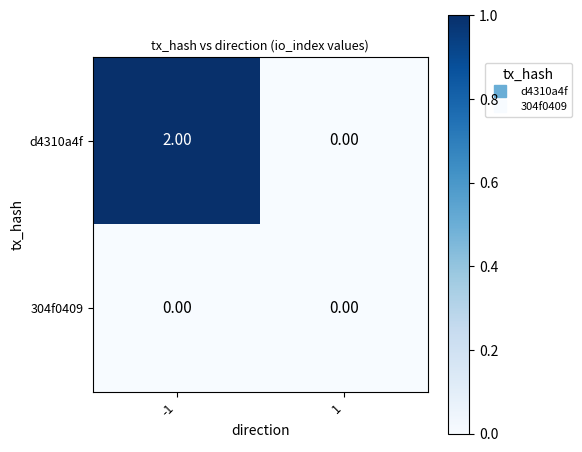

Which series has the largest total across all categories?

d4310a4f